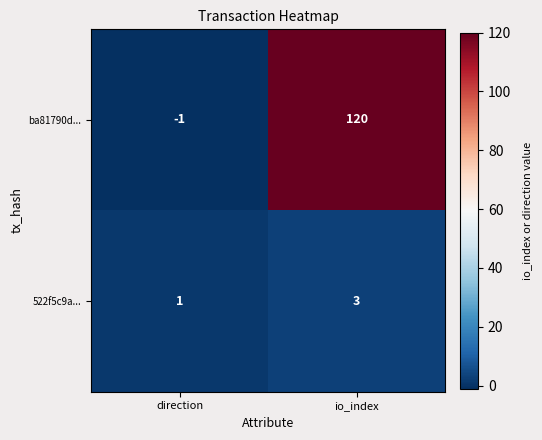

Which label corresponds to the largest value in the chart?

io_index